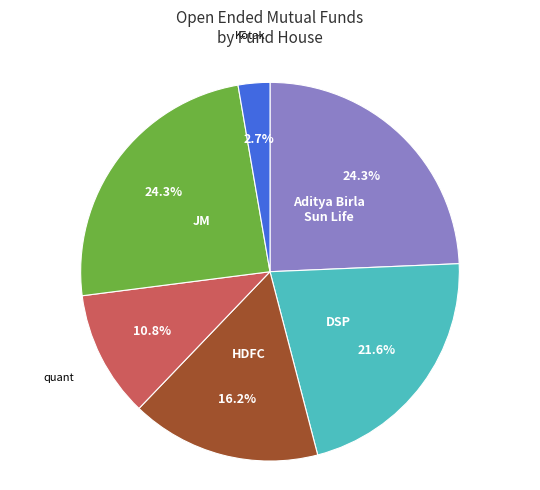

Is there any slice that represents more than half of the pie?

No